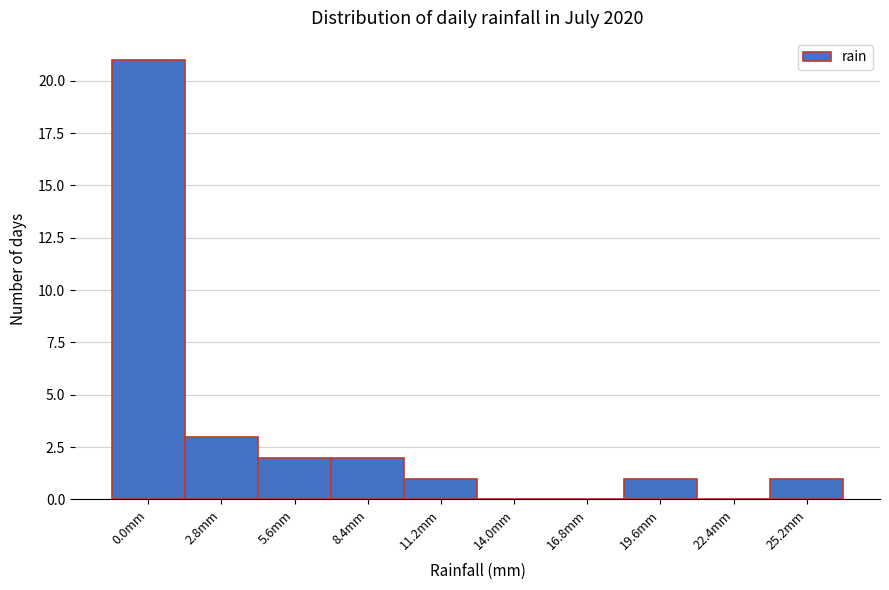

Reading left to right, transcribe all the data shown in this chart.

0.0mm=21	2.8mm=3	5.6mm=2	8.4mm=2	11.2mm=1	14.0mm=0	16.8mm=0	19.6mm=1	22.4mm=0	25.2mm=1